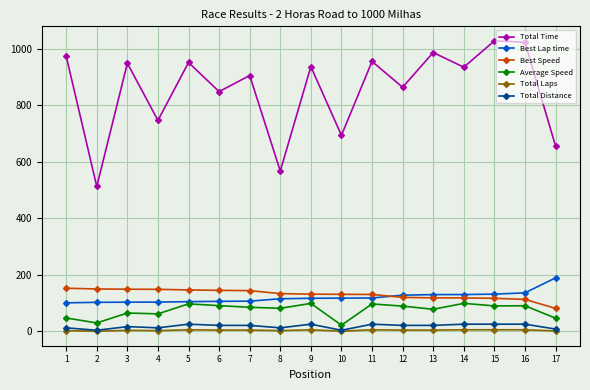

What is the value of the Best Speed point at the 3rd from the left?

149.6